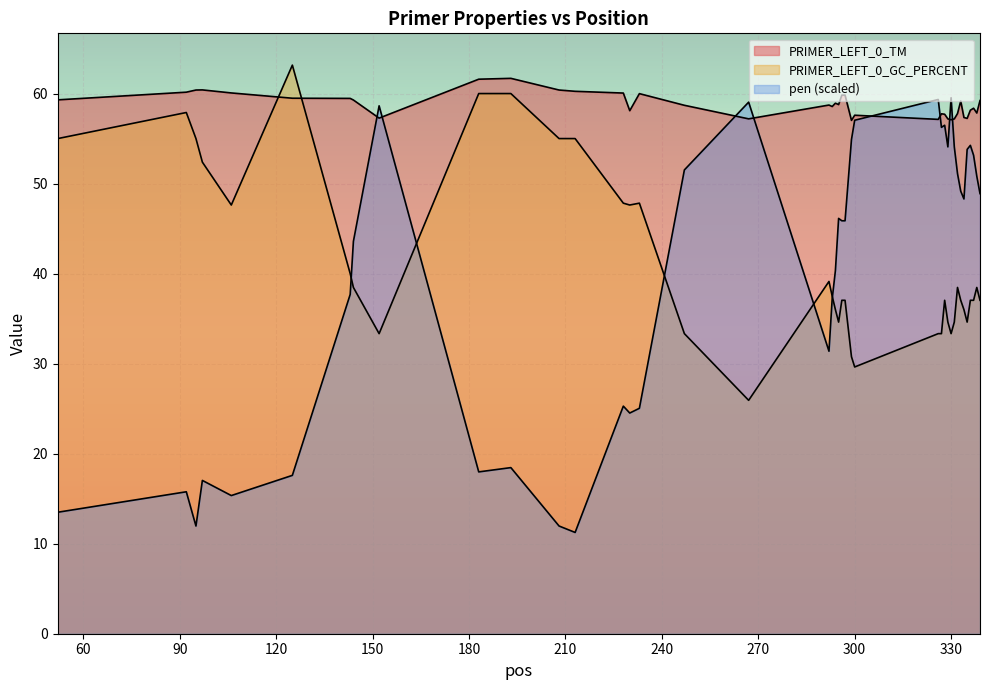

At which label is PRIMER_LEFT_0_GC_PERCENT closest to 44?

106